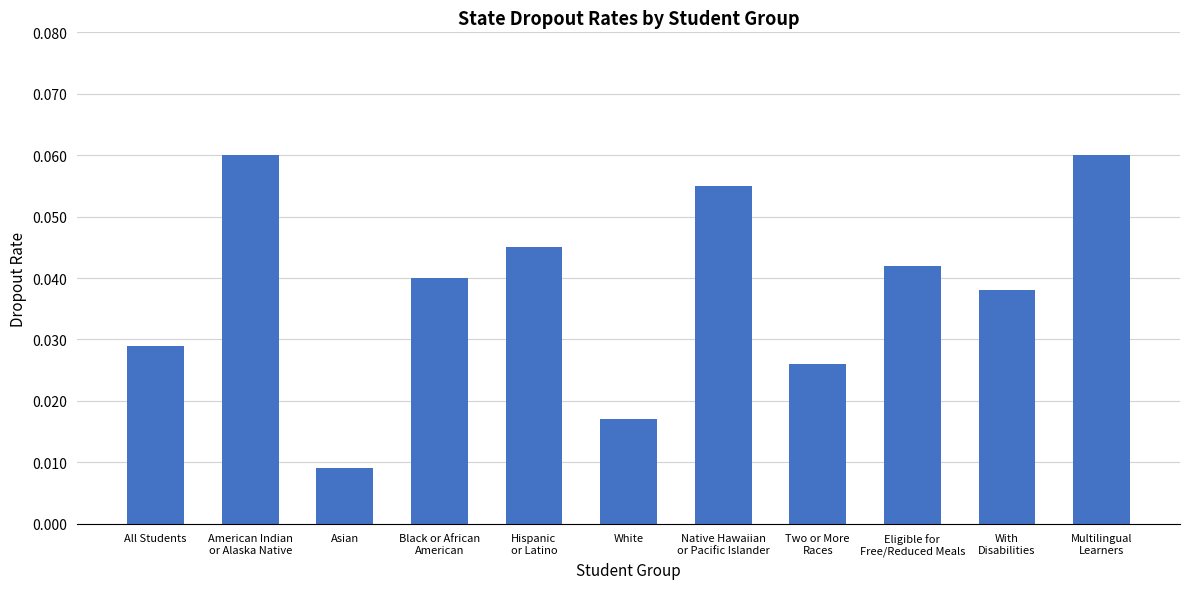

At which category does the chart reach its minimum across all series?

Asian